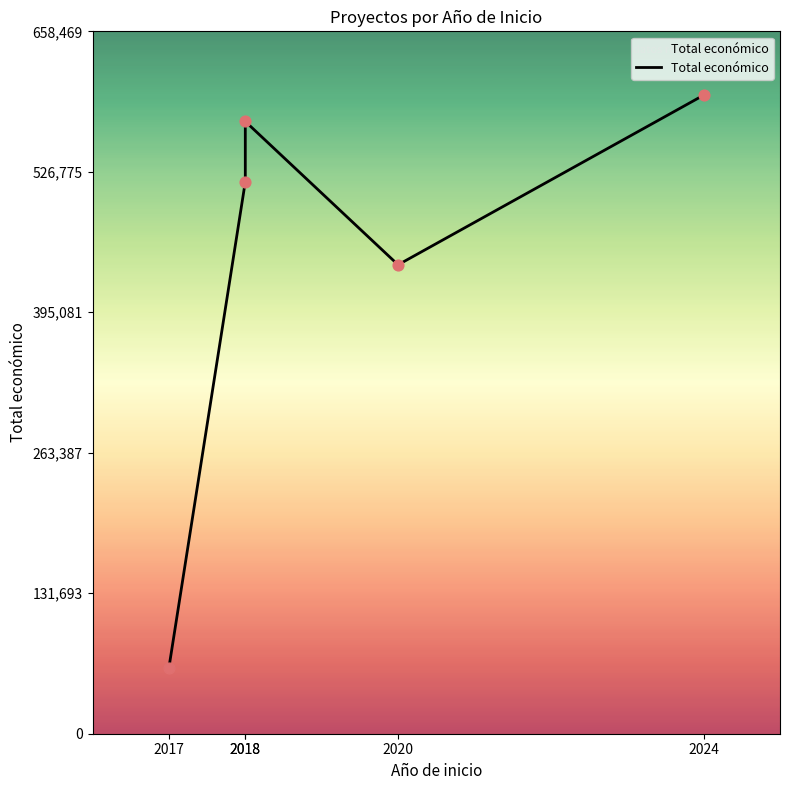

Between 2017 and 2018, which is larger?

2018